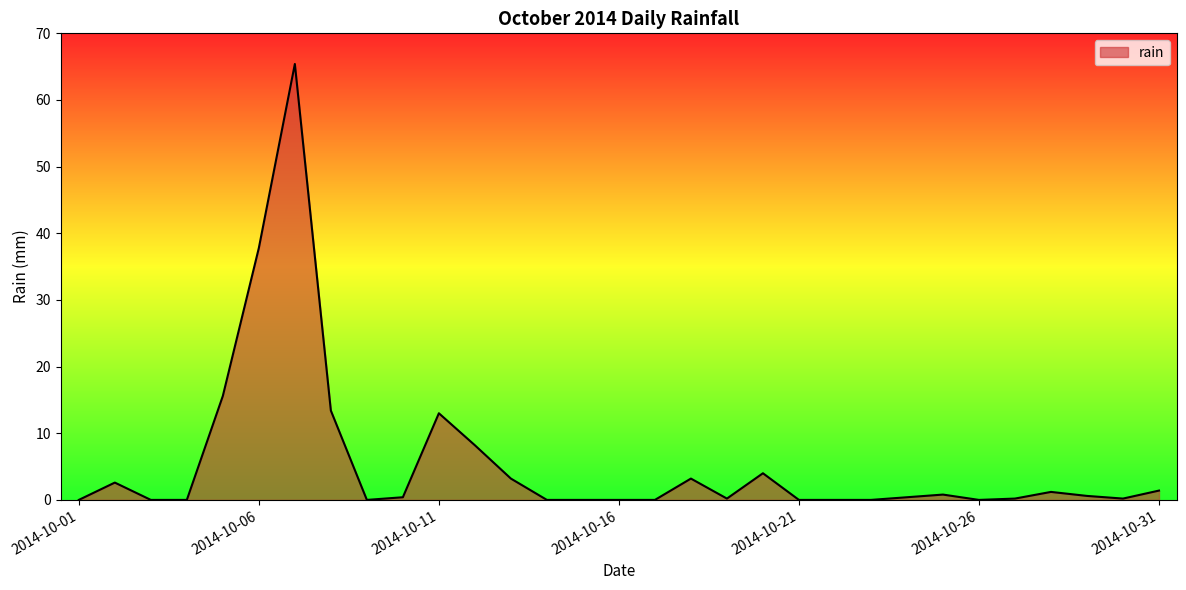

What is the greatest value displayed?

65.4